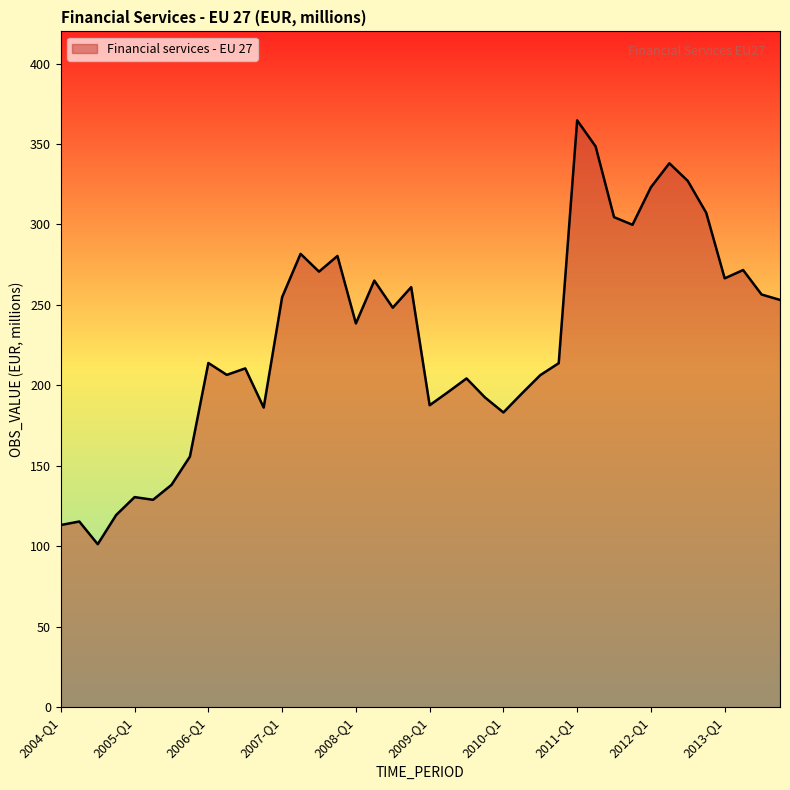

What is the greatest value displayed?

364.7